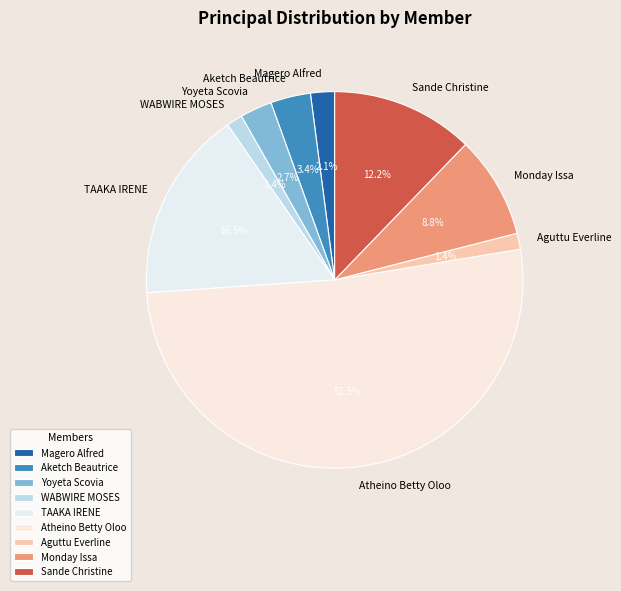

Which slice represents more than half of the pie?

Atheino Betty Oloo